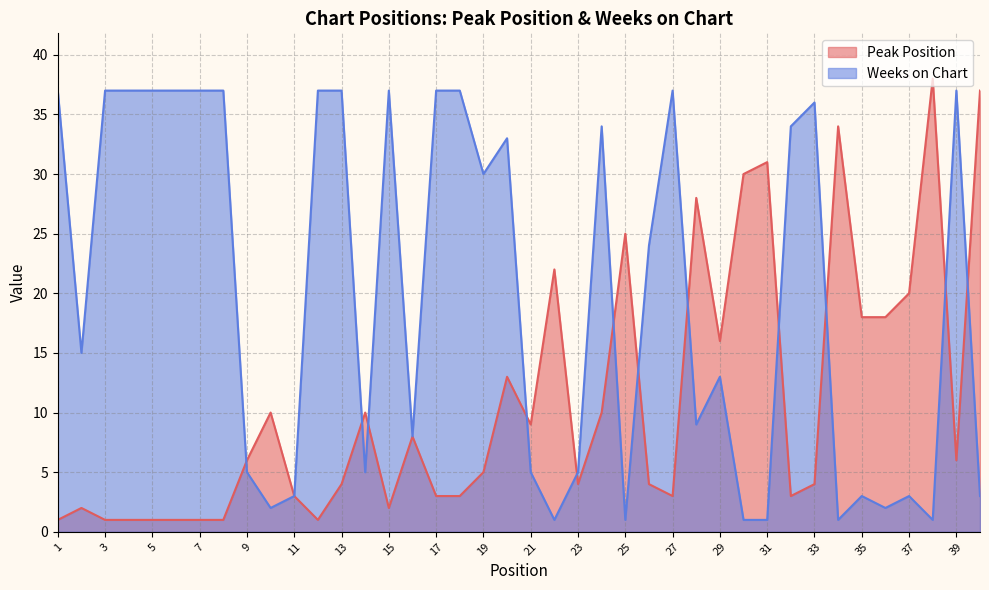

What is the highest value of the Weeks on Chart series?

37